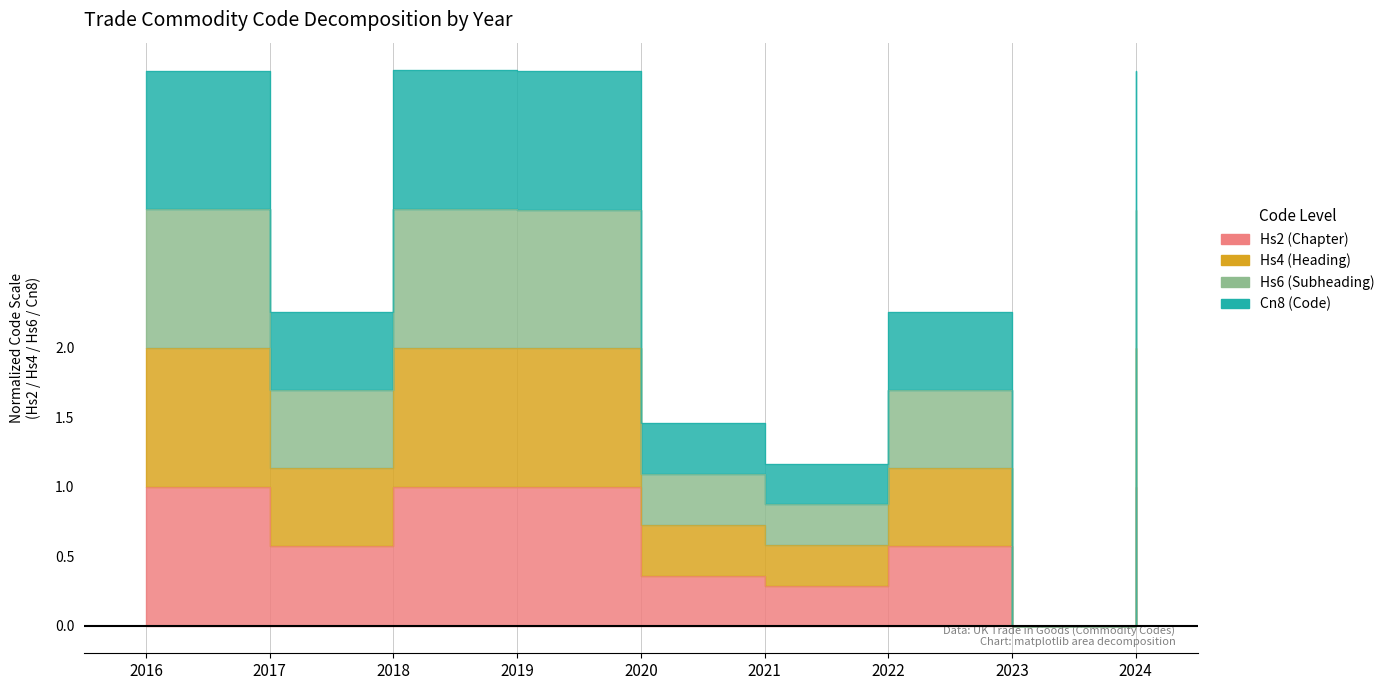

True or false: Cn8 (Code) and Hs6 (Subheading) intersect in this chart.

False